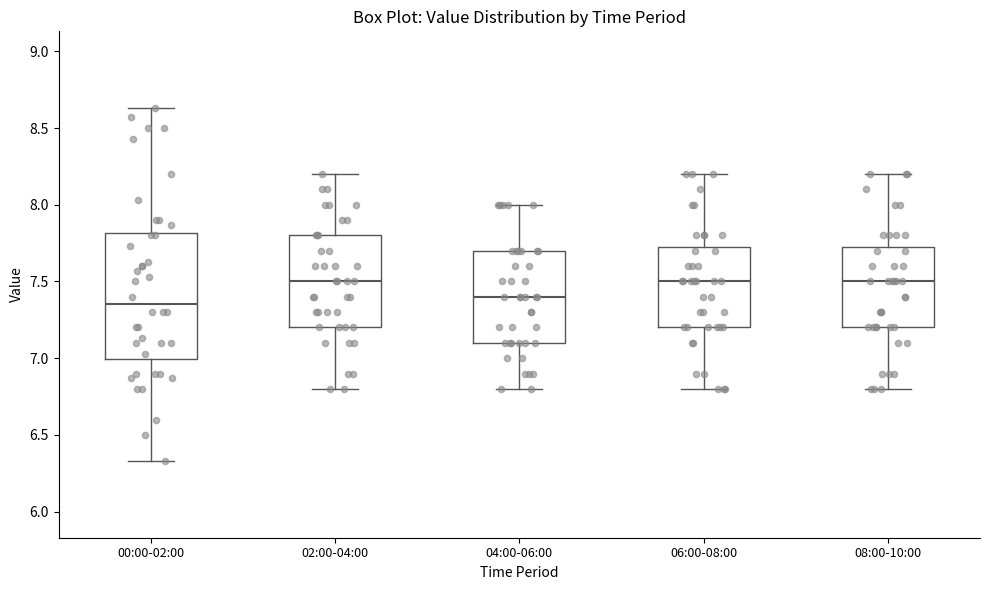

Comparing the boxes themselves (not the whiskers), which one is the tallest?

00:00-02:00